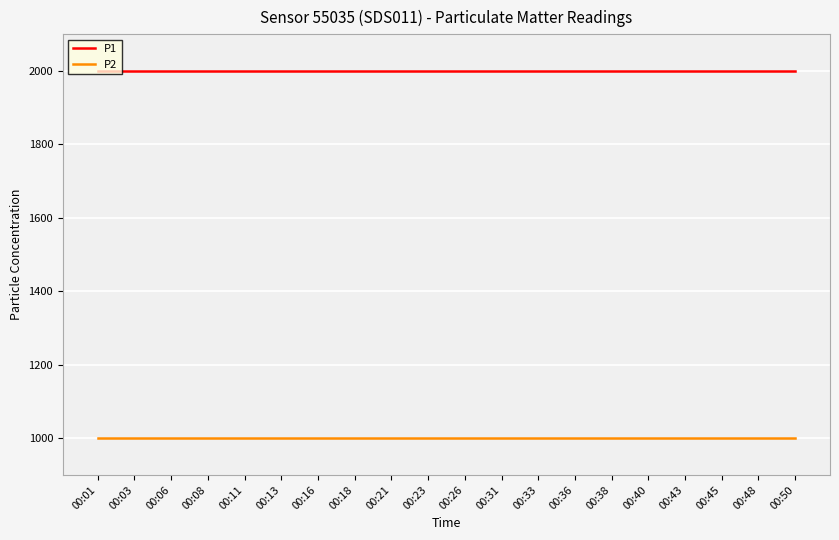

What is the difference between the highest and lowest values at 00:23?

1000.0